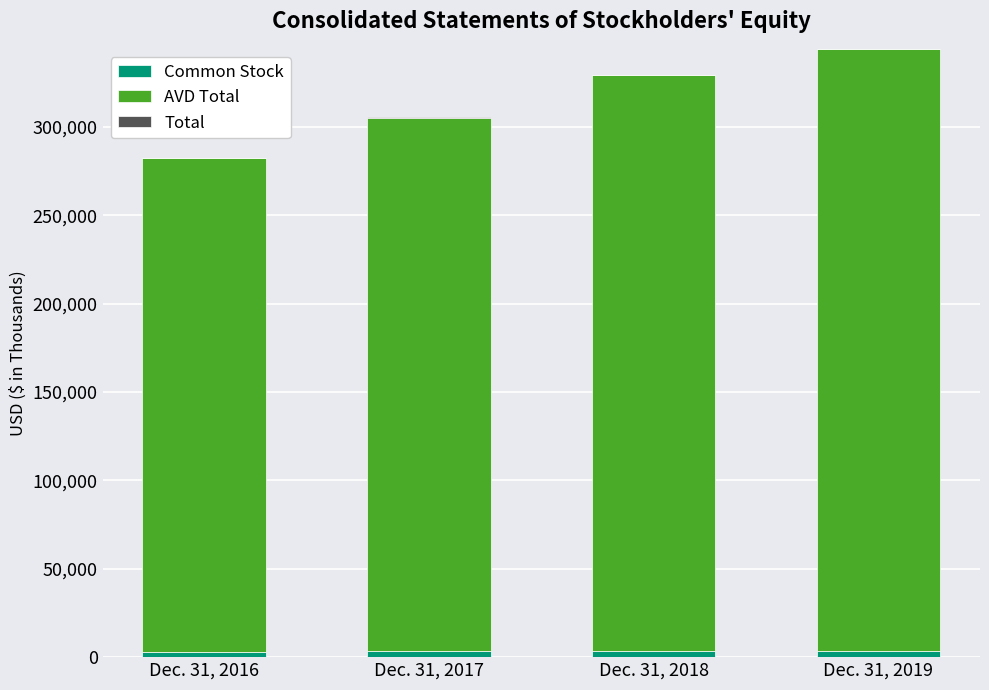

Count the number of categories in the chart.

4